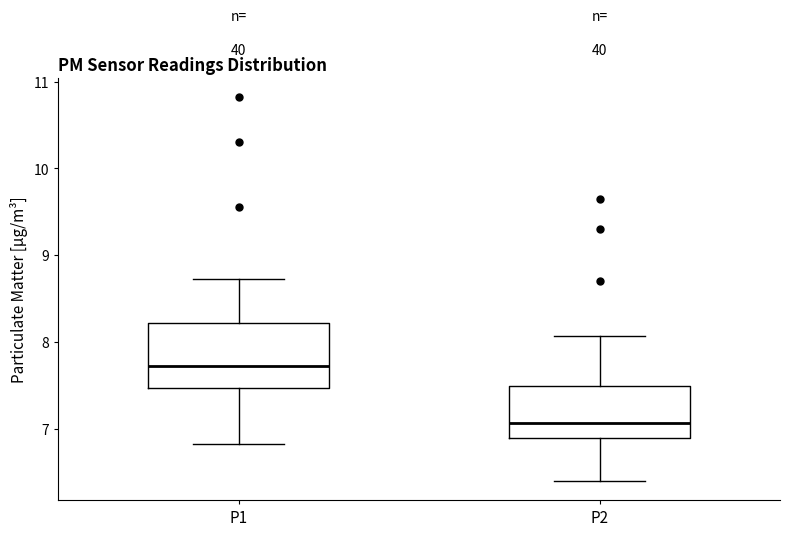

Reading left to right, read every box against the y-axis: the position of its median line, the range the box covers, and the ends of its whiskers. The values are not printed on the chart, so give them approximately, as read against the axis.

P1: median 7.7, box 7.5 to 8.2, whiskers 6.8 to 8.7
P2: median 7.1, box 6.9 to 7.5, whiskers 6.4 to 8.1